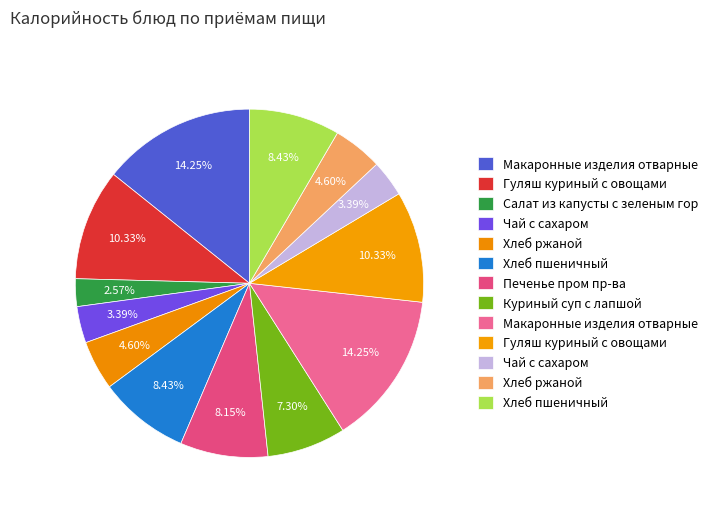

Which category has the biggest portion of the pie?

Макаронные изделия отварные (Завтрак)